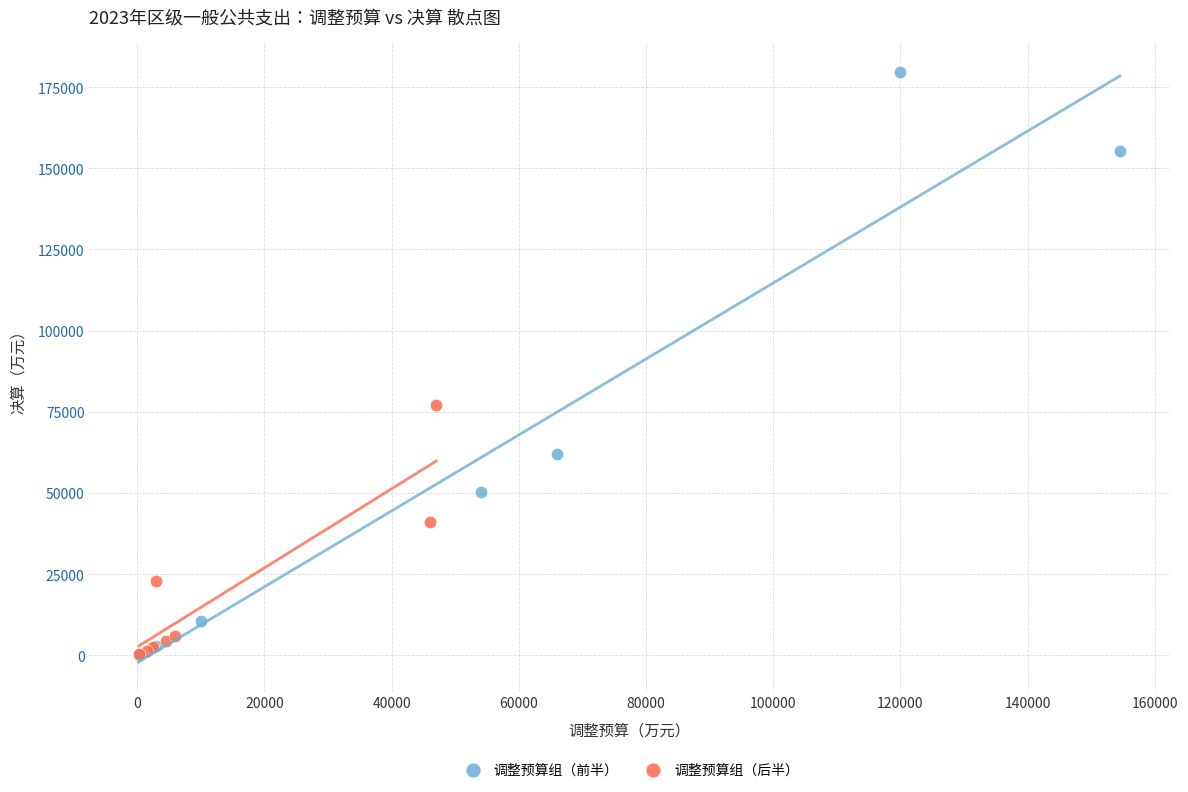

Which series has the widest spread of Y values?

调整预算组（前半）